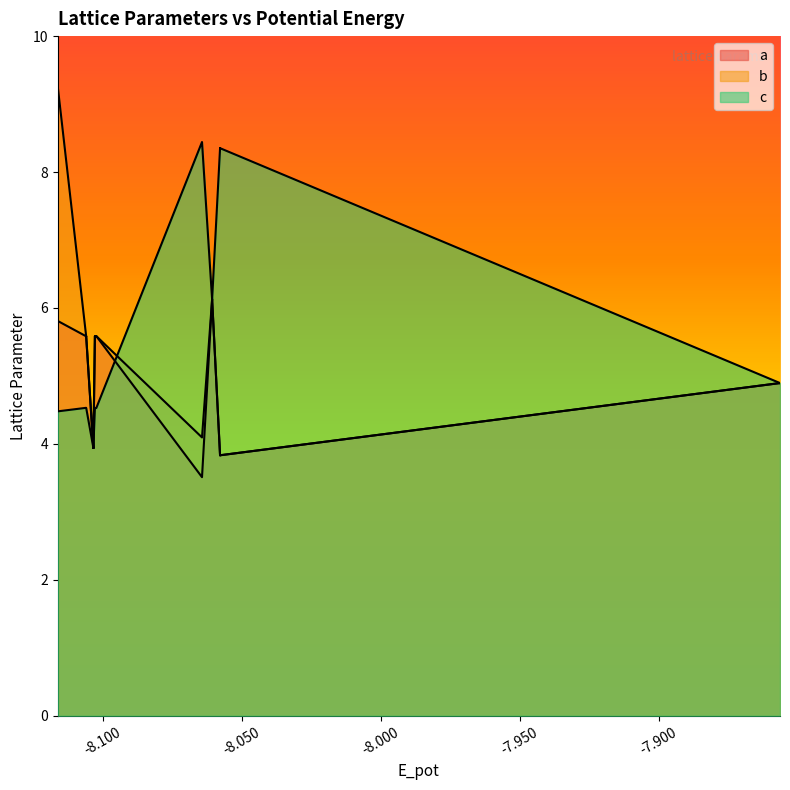

How many times do b and c cross each other?

1